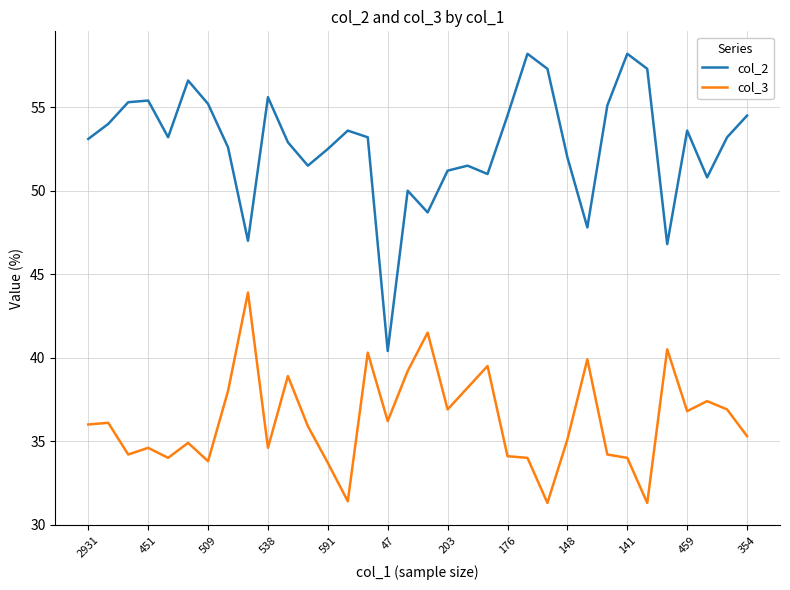

Which series has the widest spread of values?

col_2